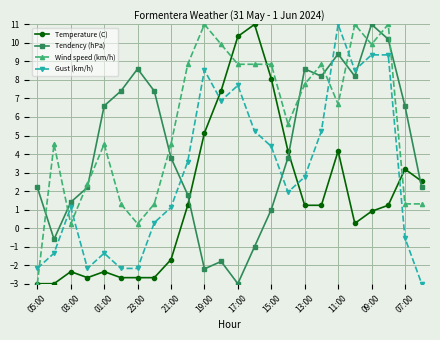

What is the minimum value for Gust (km/h)?

-3.0